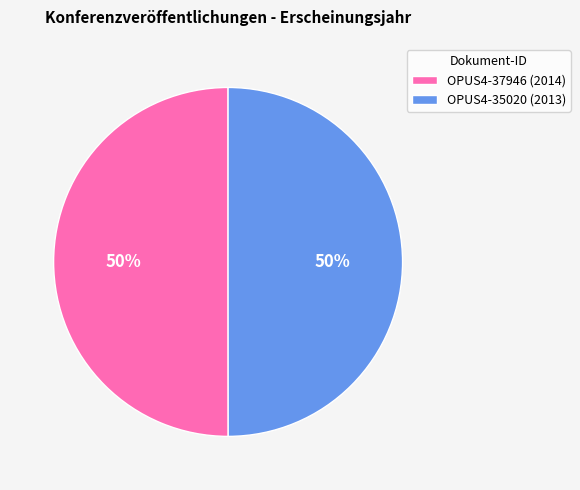

To the nearest percent, what is the average slice percentage?

50%